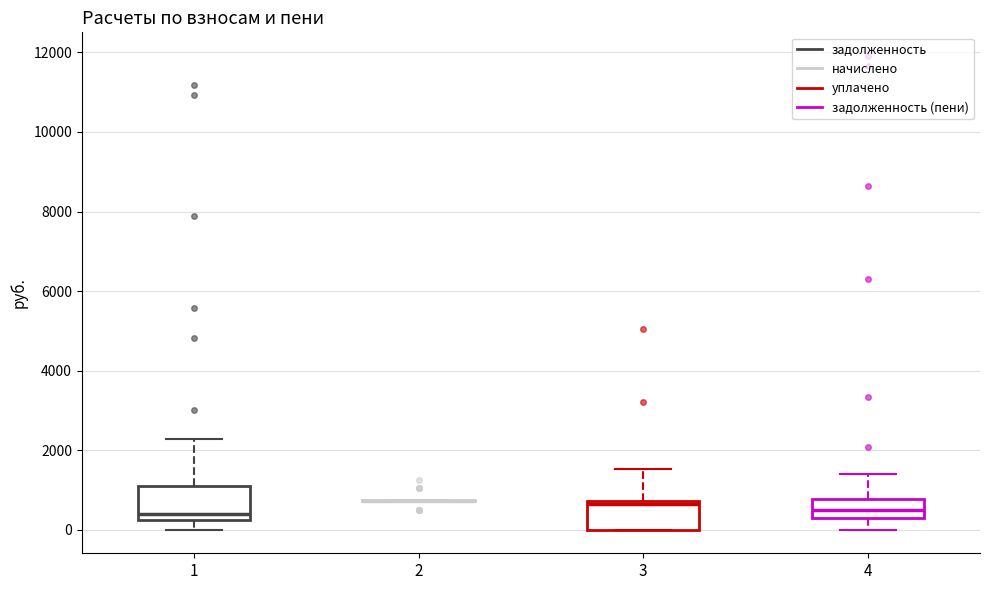

Reading left to right, transcribe this box plot: for each box, give where its median line is, the range the box spans, and where its two whiskers end, as read against the y-axis. The values are not printed on the chart, so give them approximately, as read against the axis.

1: median 400, box 200 to 1000, whiskers 0 to 2200
2: box collapsed to a line at 800, whiskers 800 to 800
3: median 600, box 0 to 800, whiskers 0 to 1600
4: median 600, box 200 to 800, whiskers 0 to 1400